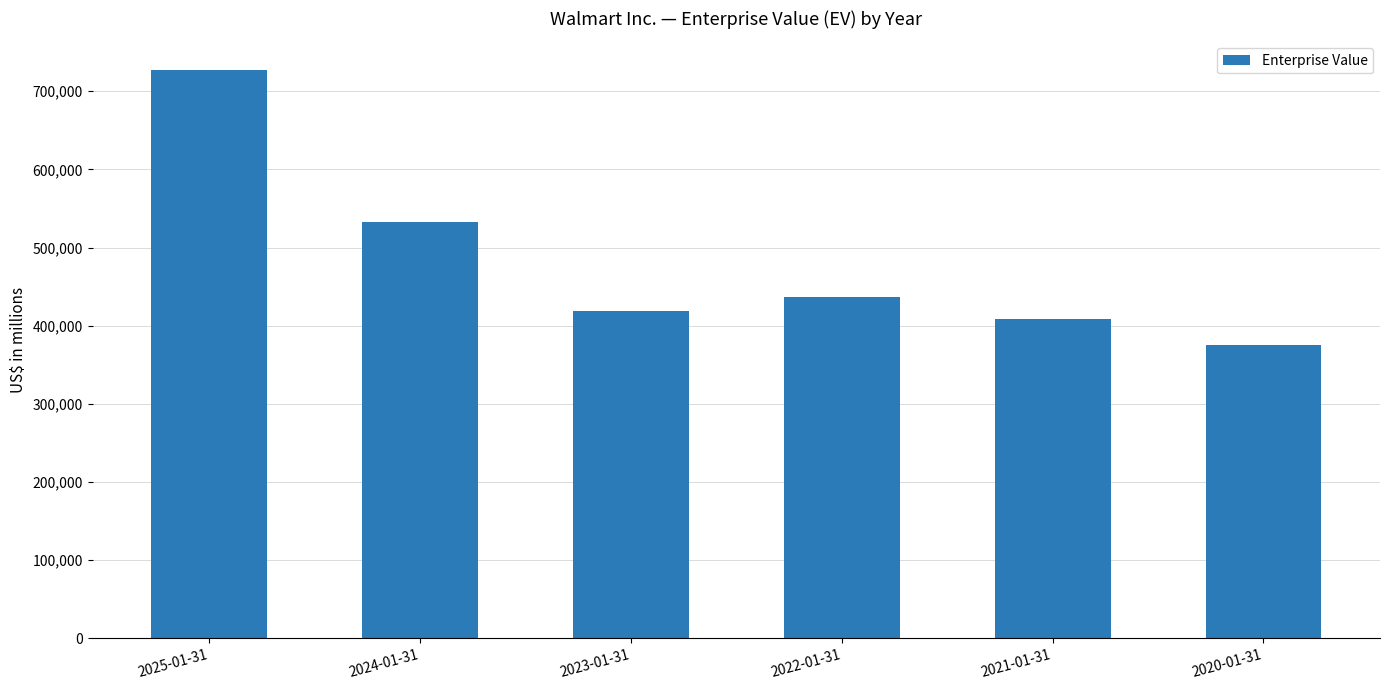

What is the value of the 1st bar from the left?

727399